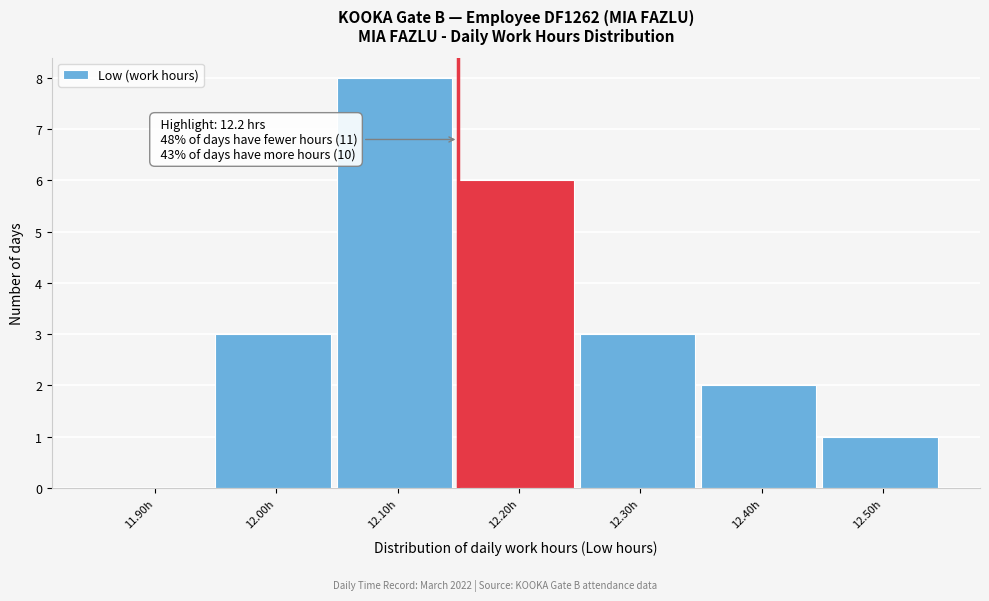

Reading left to right, list all the values displayed in this chart.

11.90h=0	12.00h=3	12.10h=8	12.20h=6	12.30h=3	12.40h=2	12.50h=1